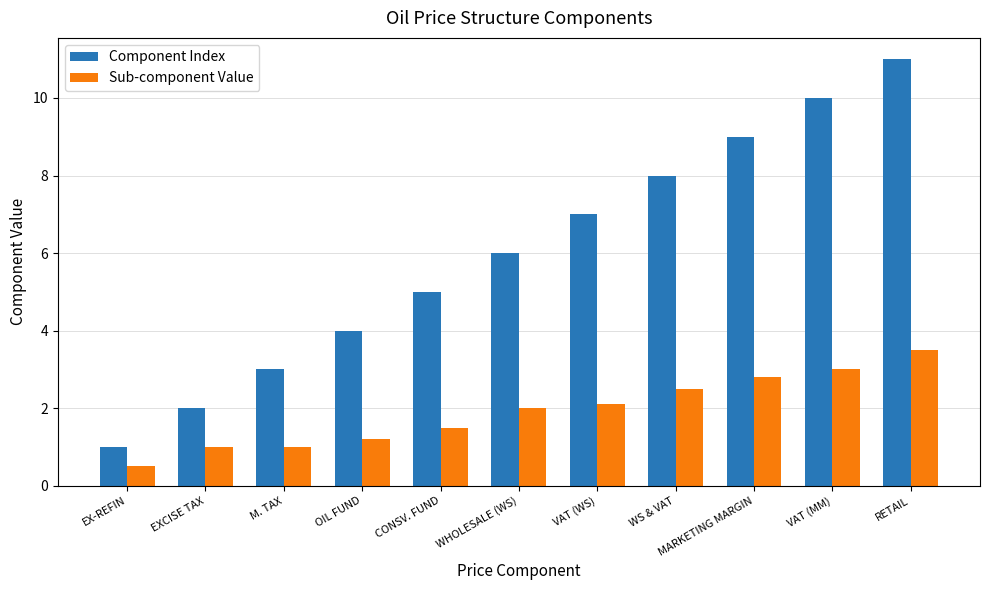

The value of Component Index at CONSV. FUND is 6.8. True or false?

False